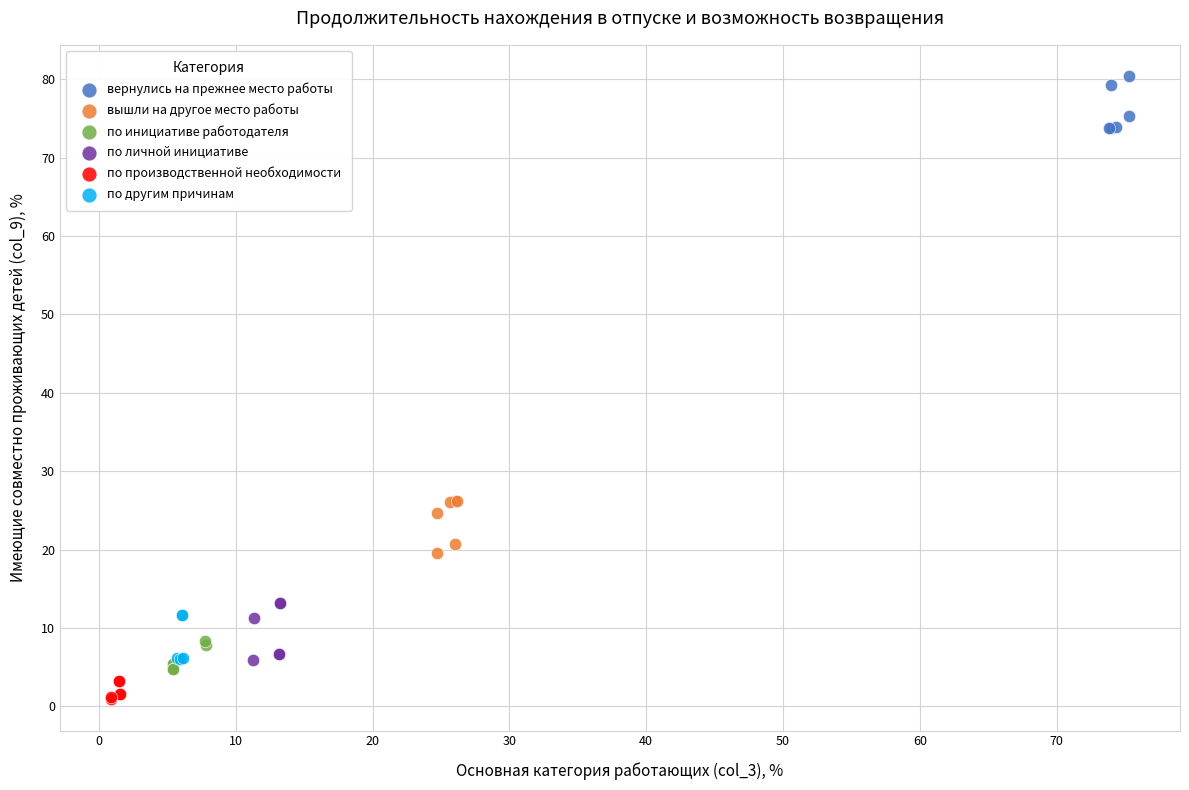

Which series contains the highest Y value?

вернулись на прежнее место работы